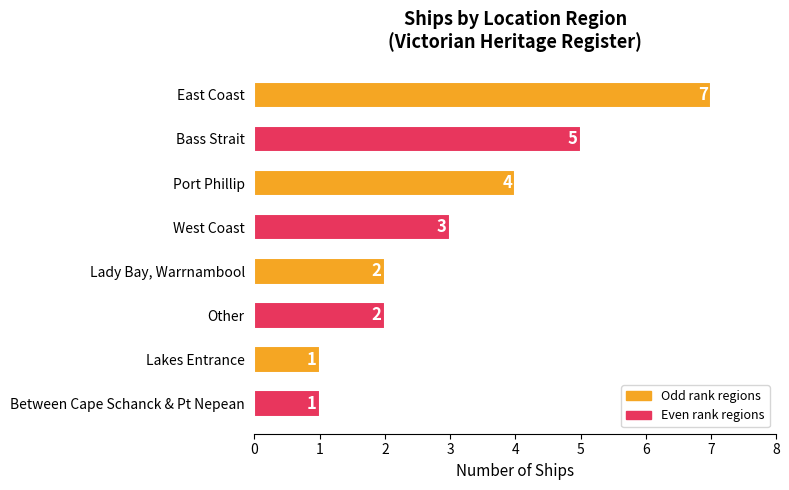

The chart shows a value of 7 at Bass Strait. True or false?

False